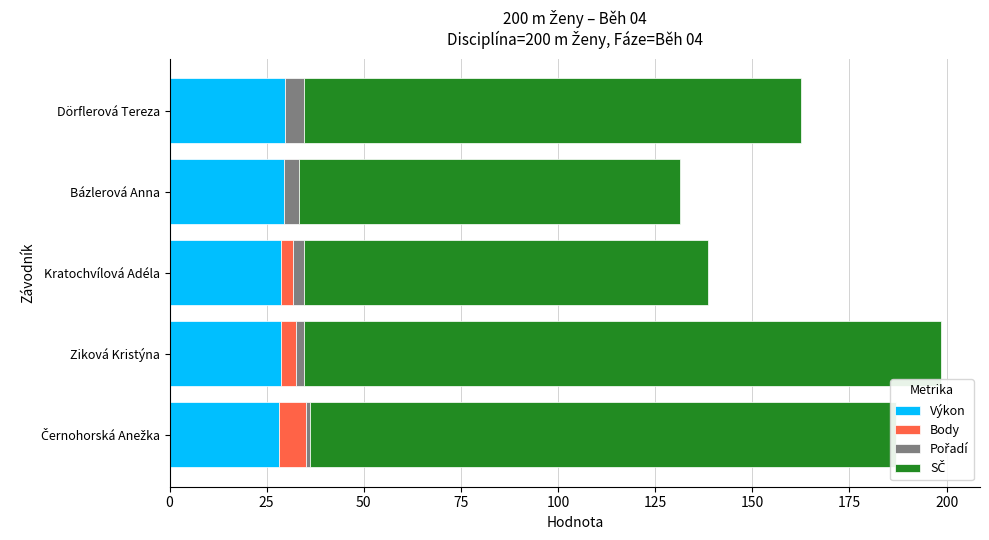

The Výkon series shows 9.3 at Ziková Kristýna. True or false?

False